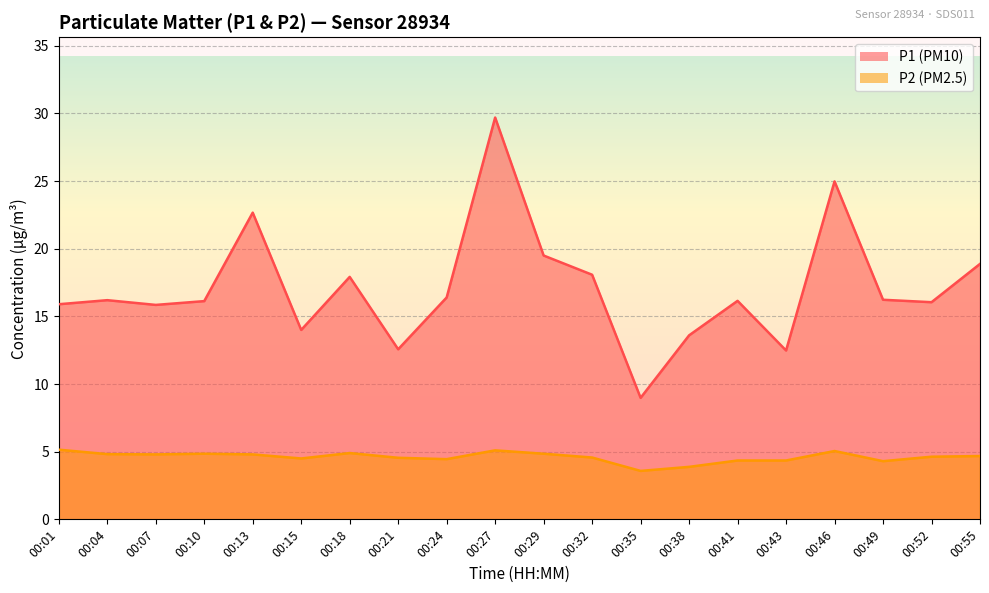

Which series has the largest range (max minus min)?

P1